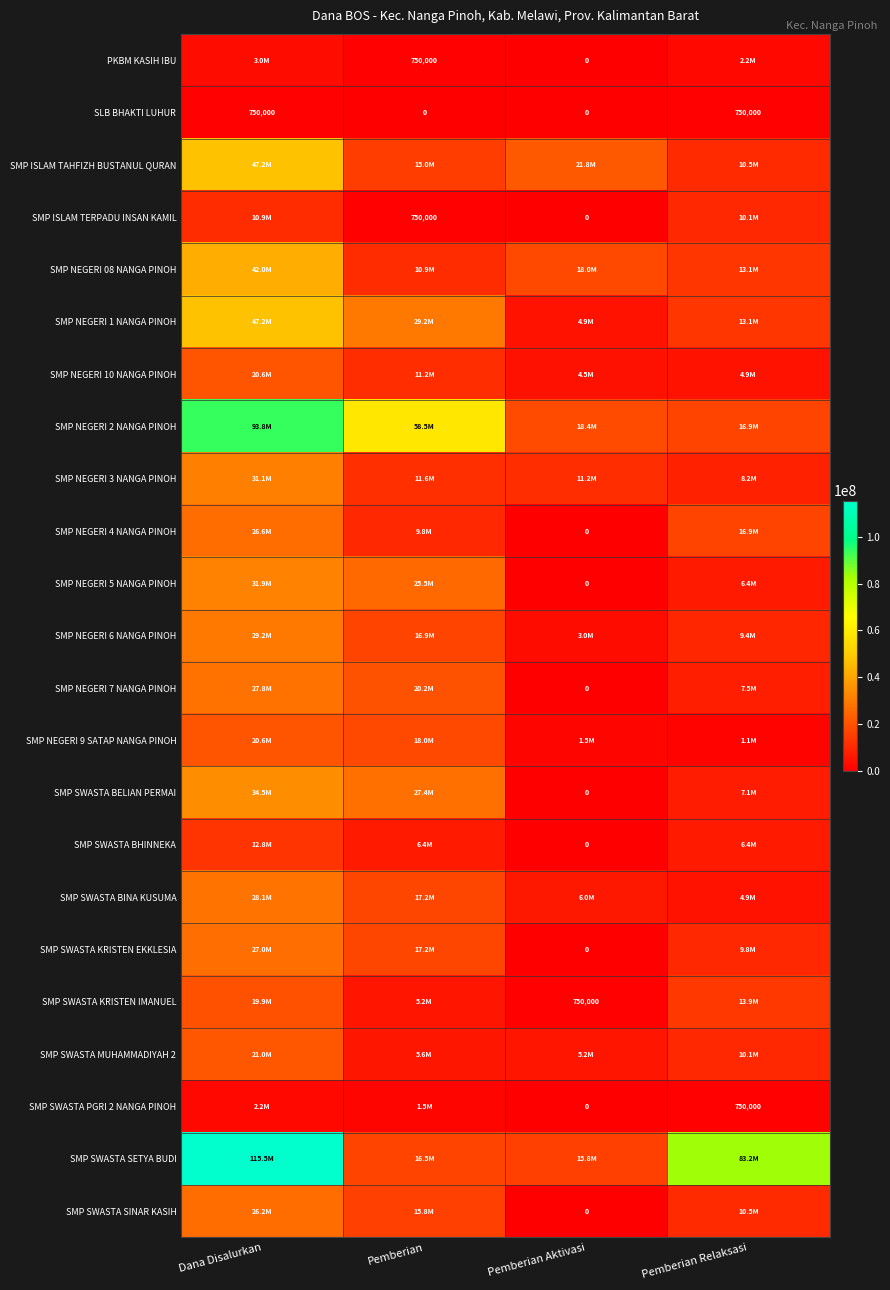

How many distinct data groups are displayed?

23